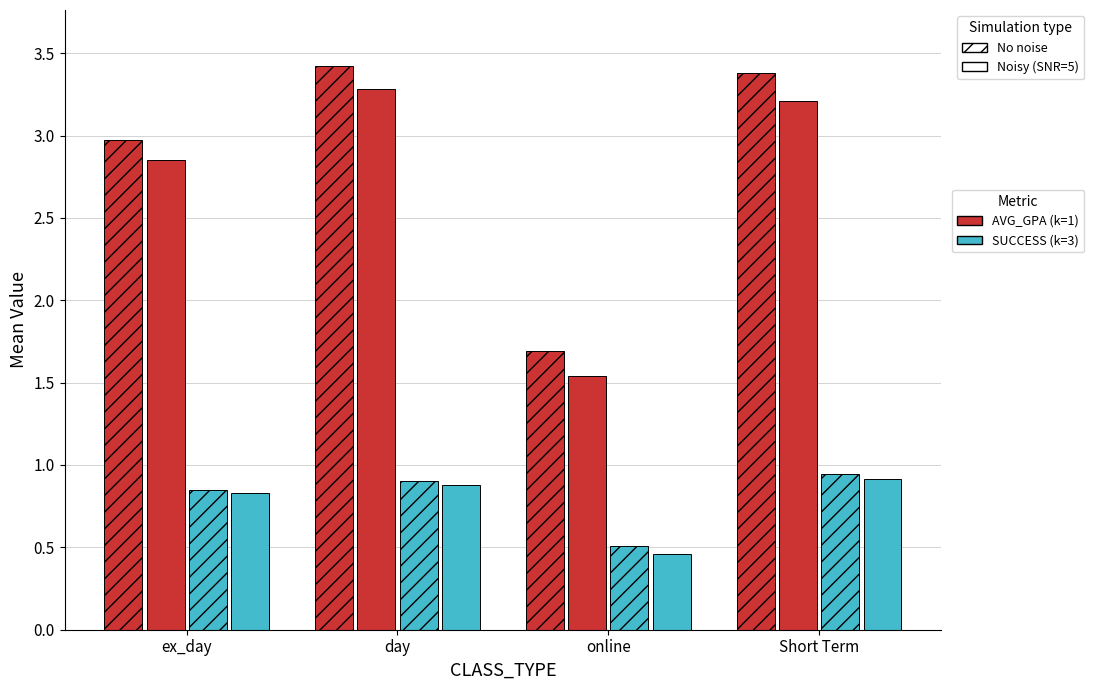

Does the chart contain stacked bars?

No